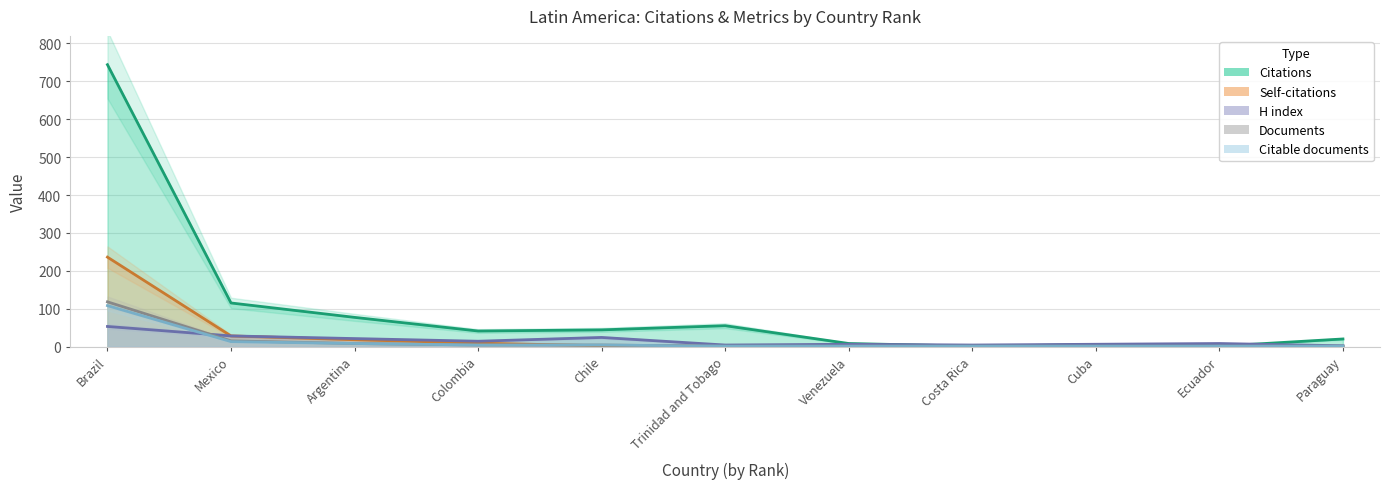

What is the value of the Self-citations point at the 1st from the left?

236